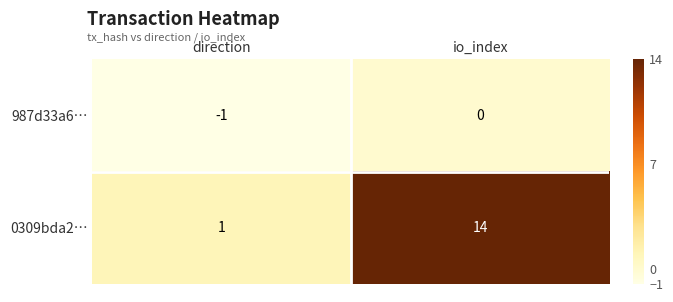

Where is 987d33a6… nearest to the value 0?

io_index